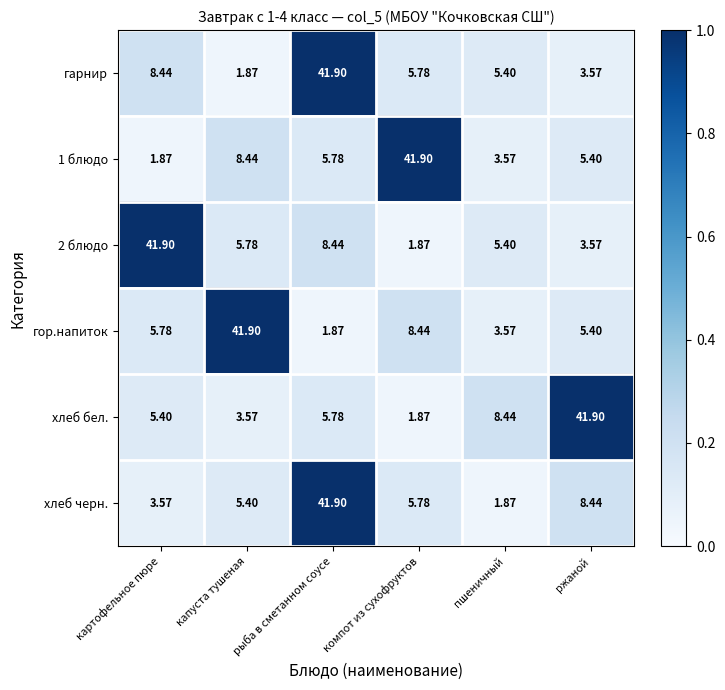

At which label is 1 блюдо closest to 21?

капуста тушеная